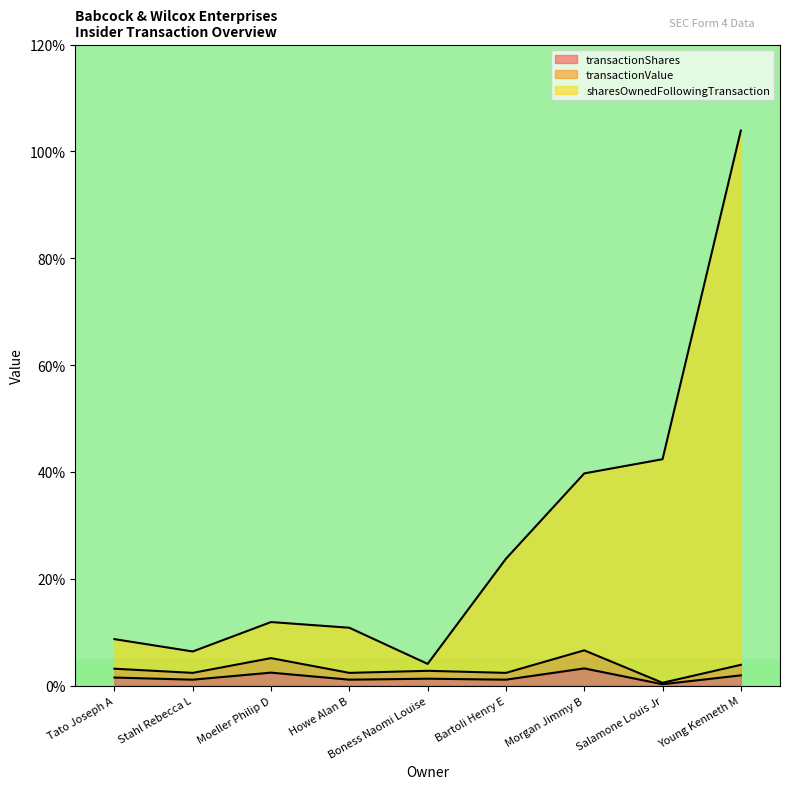

At Moeller Philip D, list the series in order from largest to smallest.

sharesOwnedFollowingTransaction, transactionValue, transactionShares